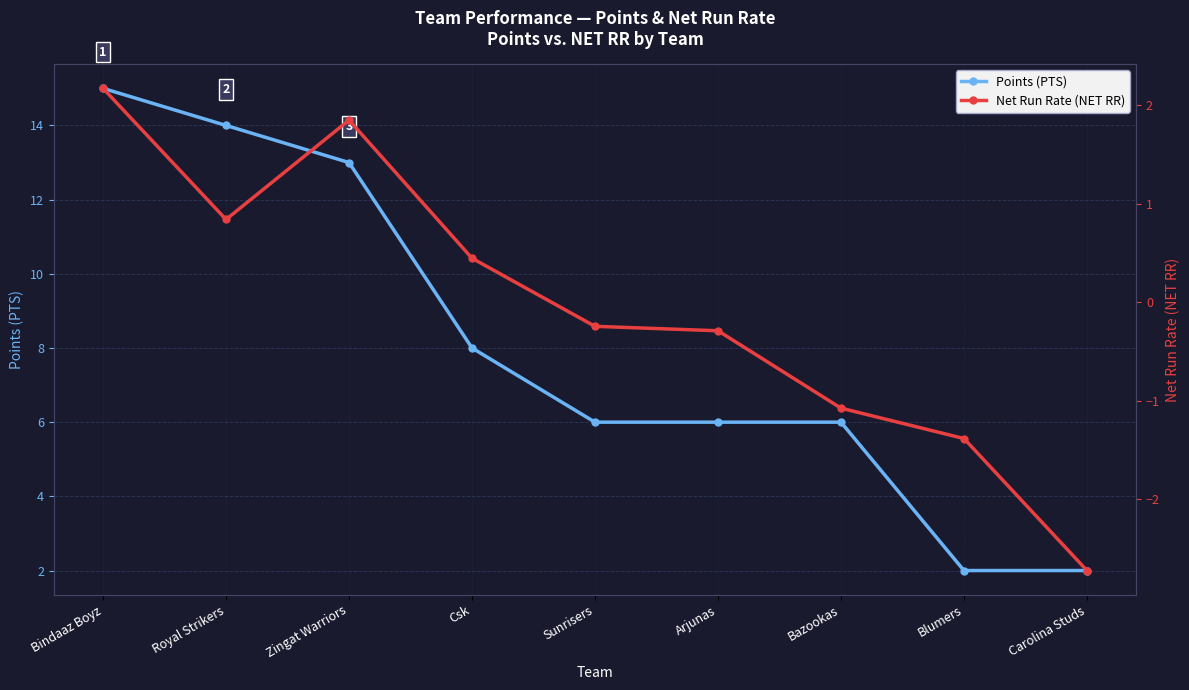

Where is Points (PTS) nearest to the value 8?

Csk